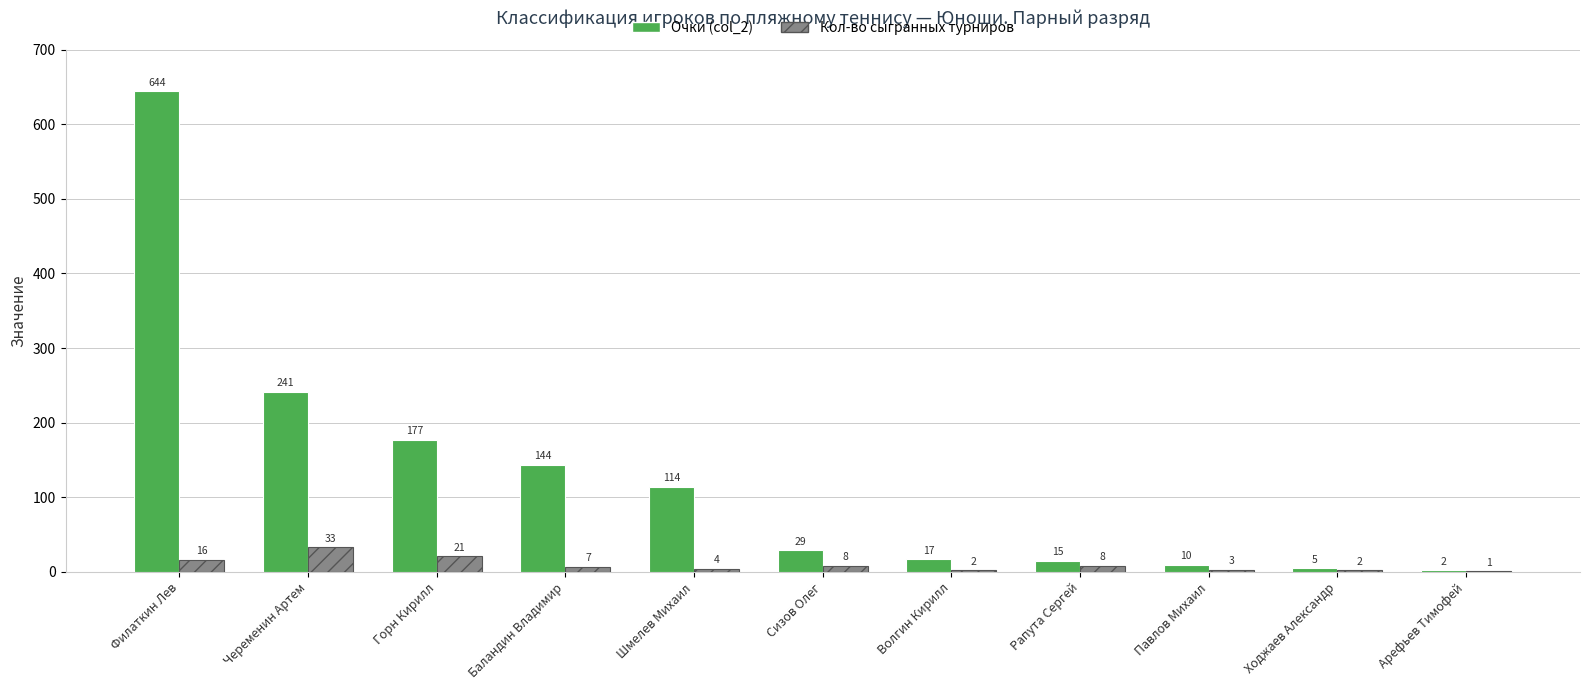

How many categories are shown in the chart?

11